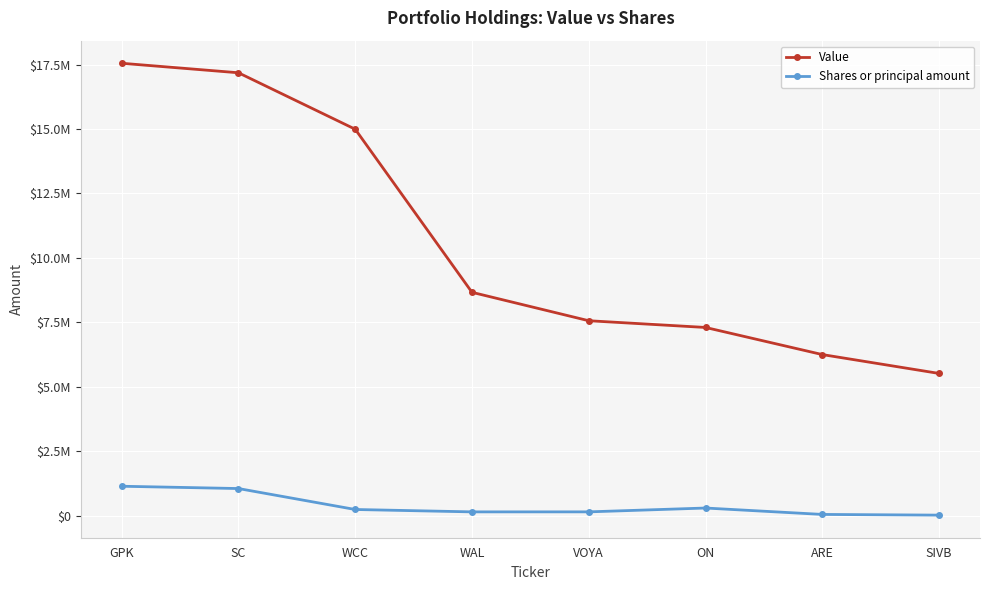

Which series has the largest total across all categories?

Value